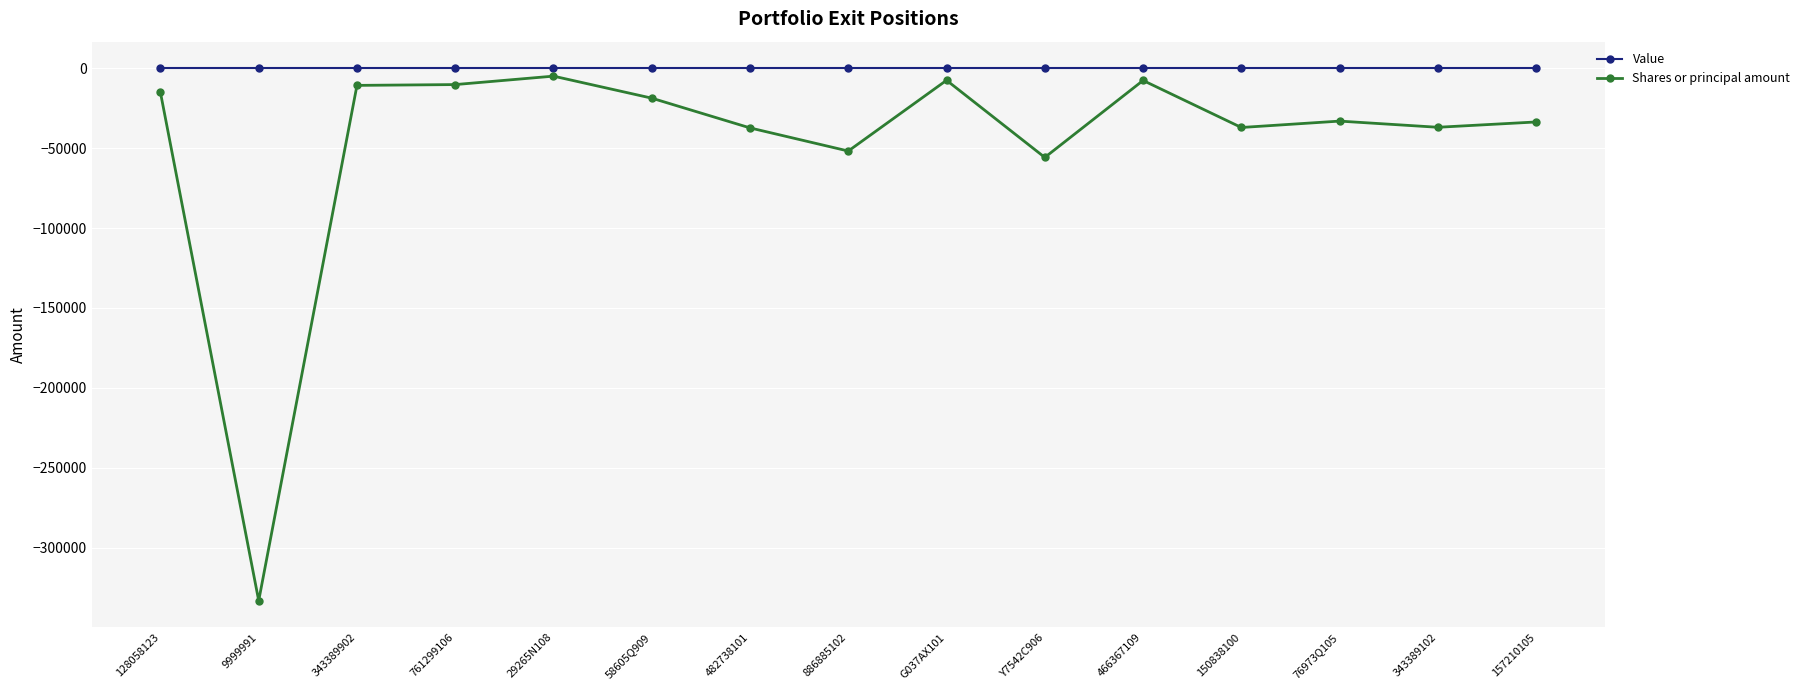

Where does the Shares or principal amount series first go above -33062?

128058123